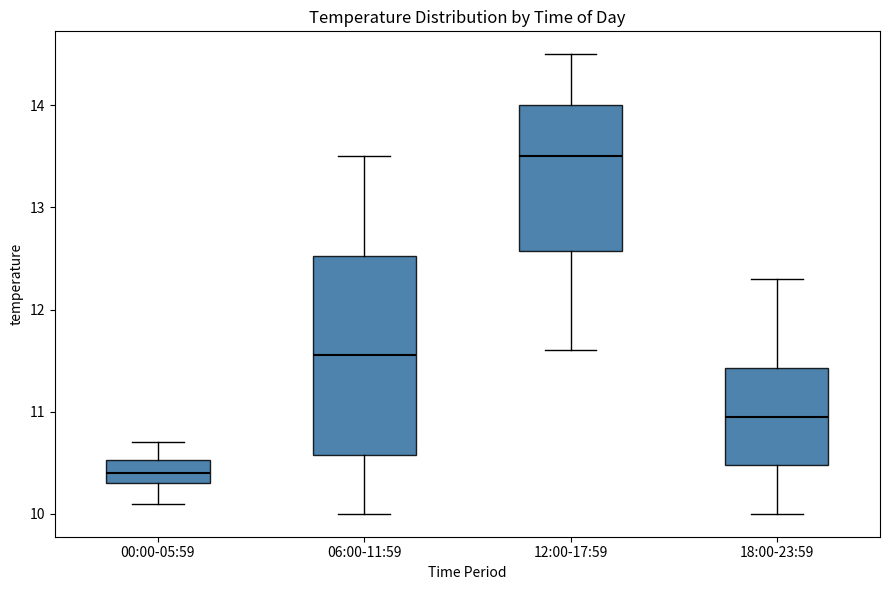

Where does the upper whisker of the box for 18:00-23:59 end on the y-axis? The values are not printed on the chart, so give them approximately, as read against the axis.

12.3